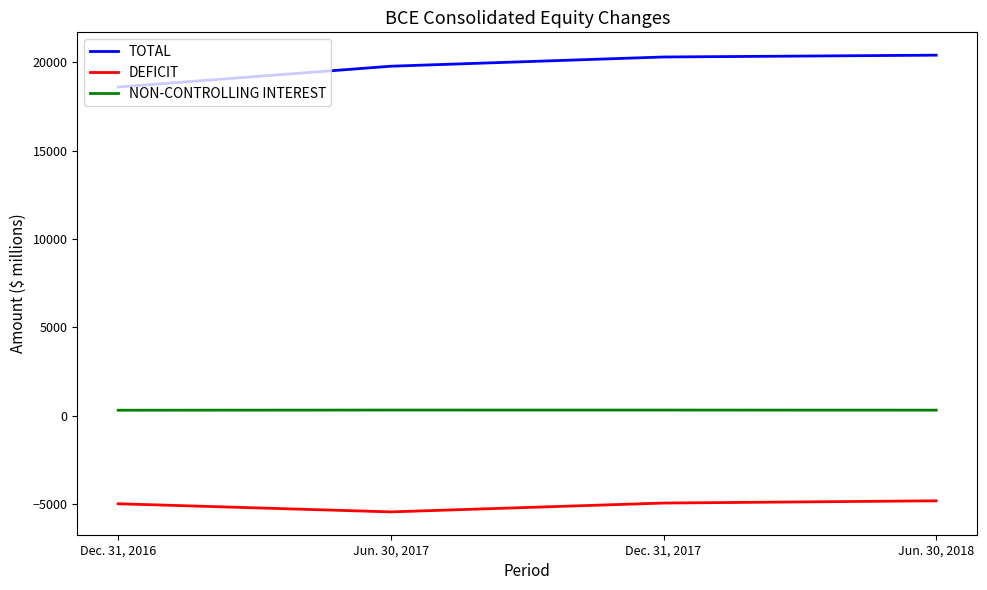

Does the chart display data point markers on the line(s)?

No